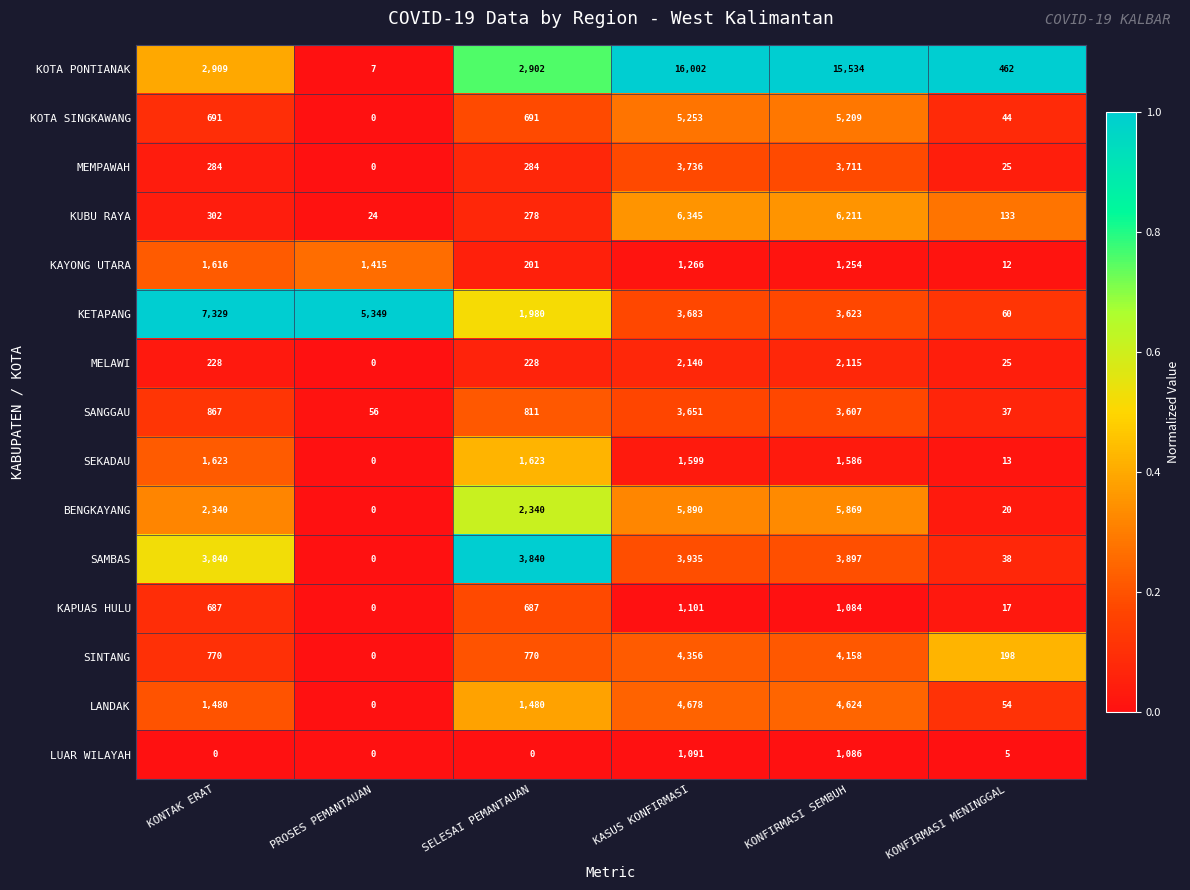

List the series in order of their peak value, highest first.

KOTA PONTIANAK, KETAPANG, KUBU RAYA, BENGKAYANG, KOTA SINGKAWANG, LANDAK, SINTANG, SAMBAS, MEMPAWAH, SANGGAU, MELAWI, SEKADAU, KAYONG UTARA, KAPUAS HULU, LUAR WILAYAH